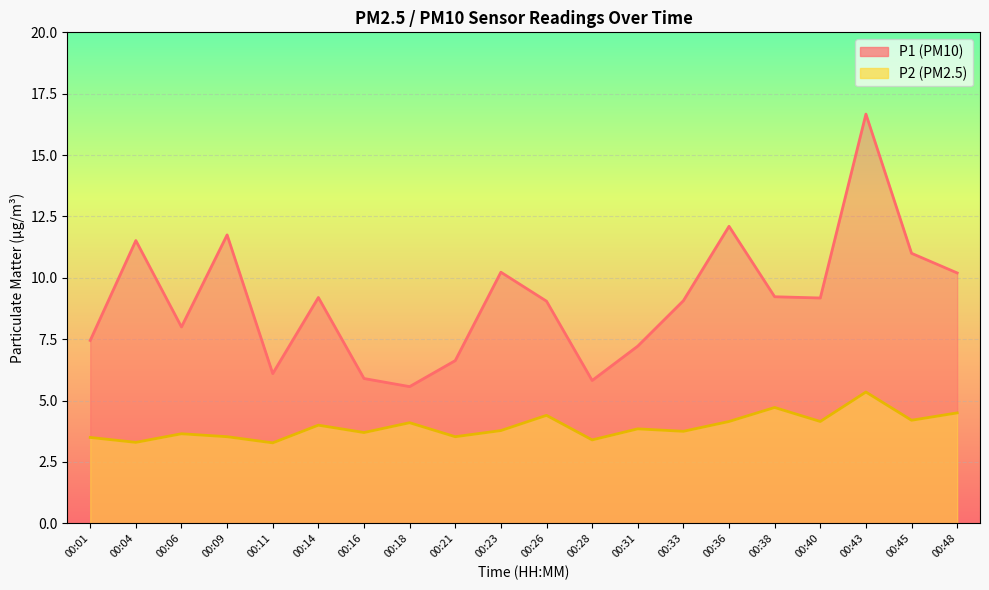

What is the average value of the P2 series?

3.9